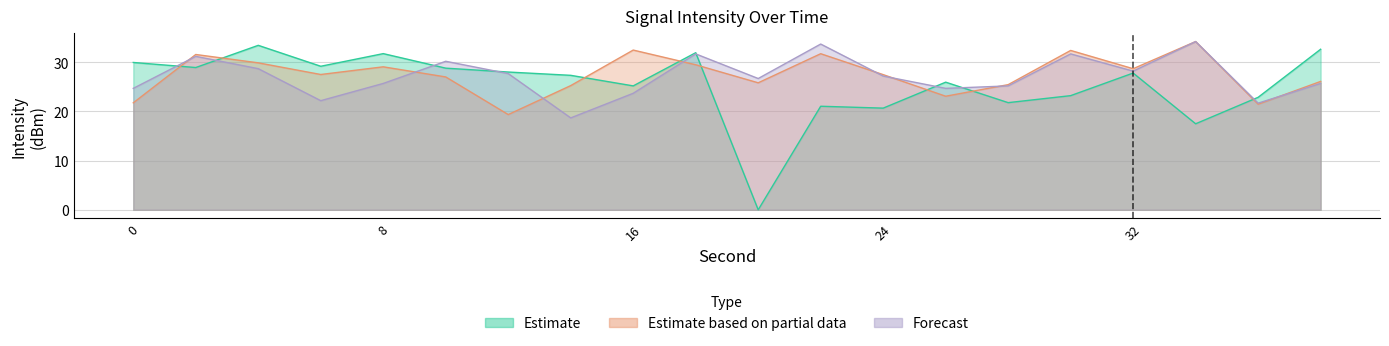

How many interior local peaks does the Estimate series have?

6